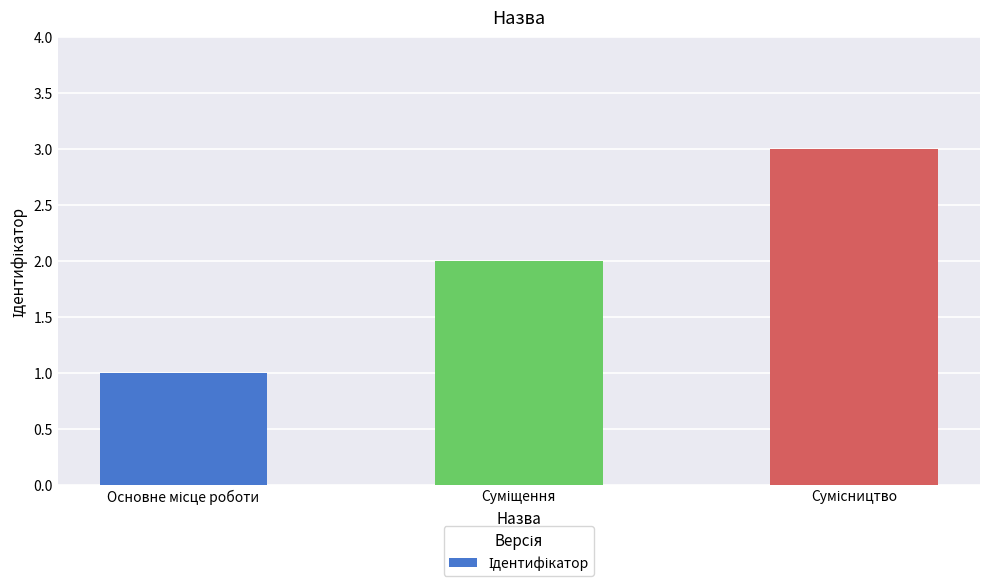

How many values are below 2?

1